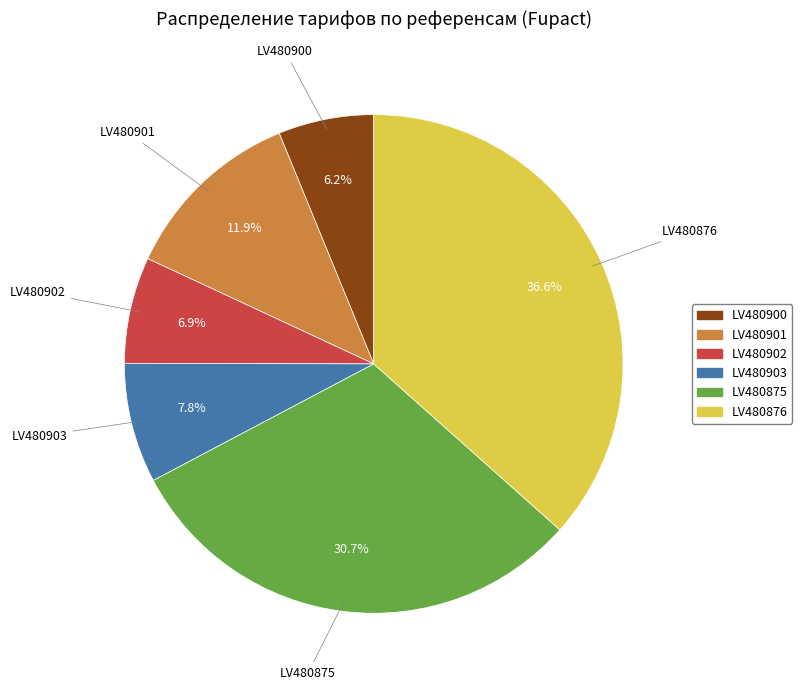

How many slices are in this pie chart?

6